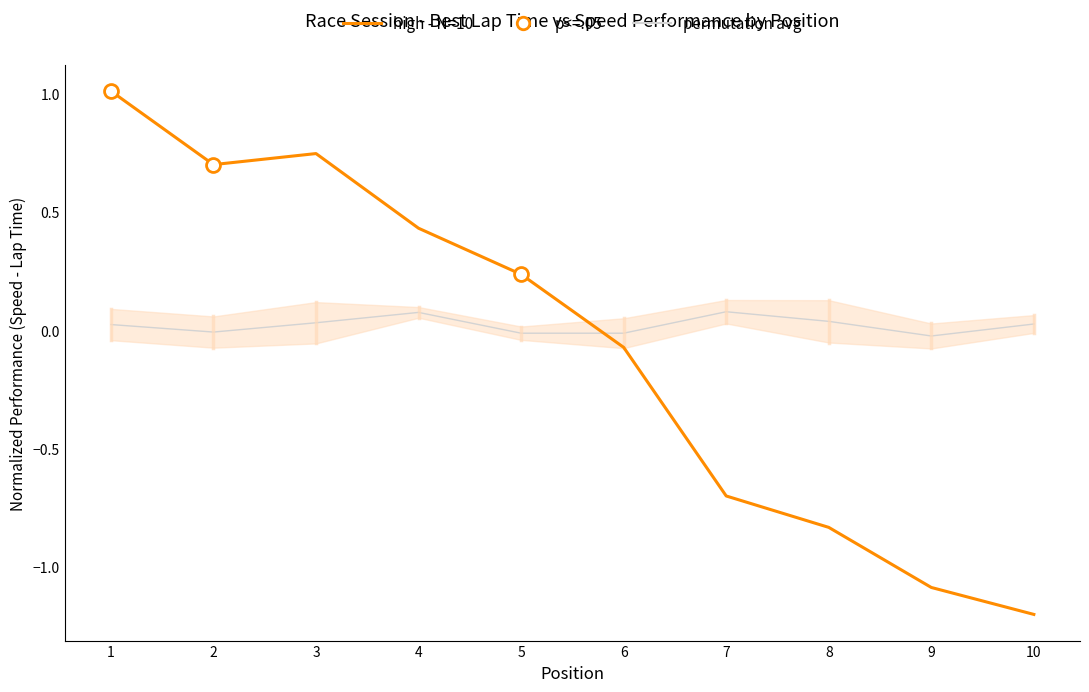

Between 8 and 10, which is larger?

8